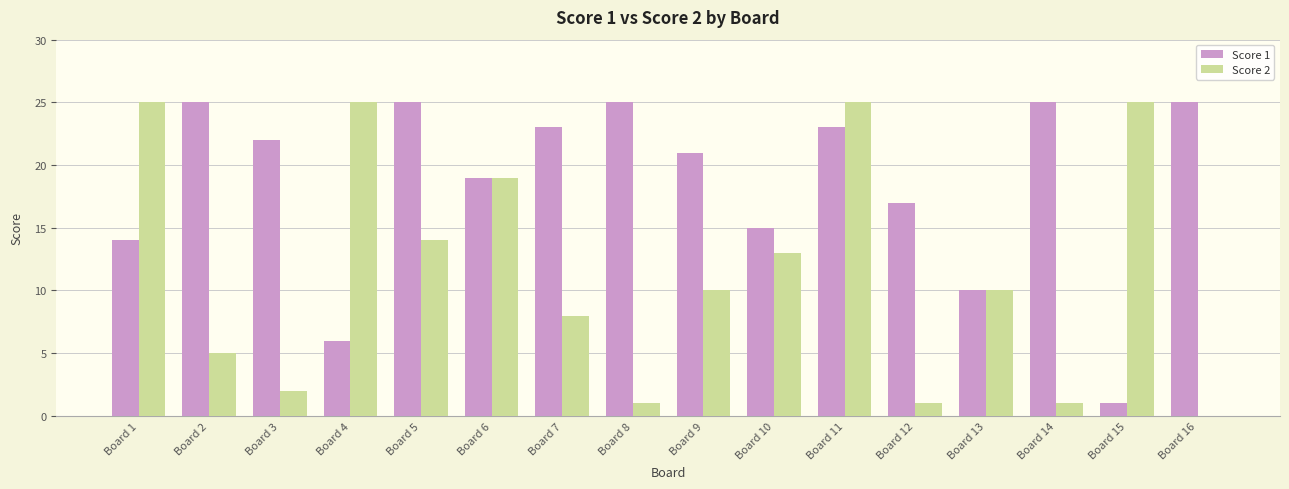

What is the spread (max minus min) of values at Board 5?

11